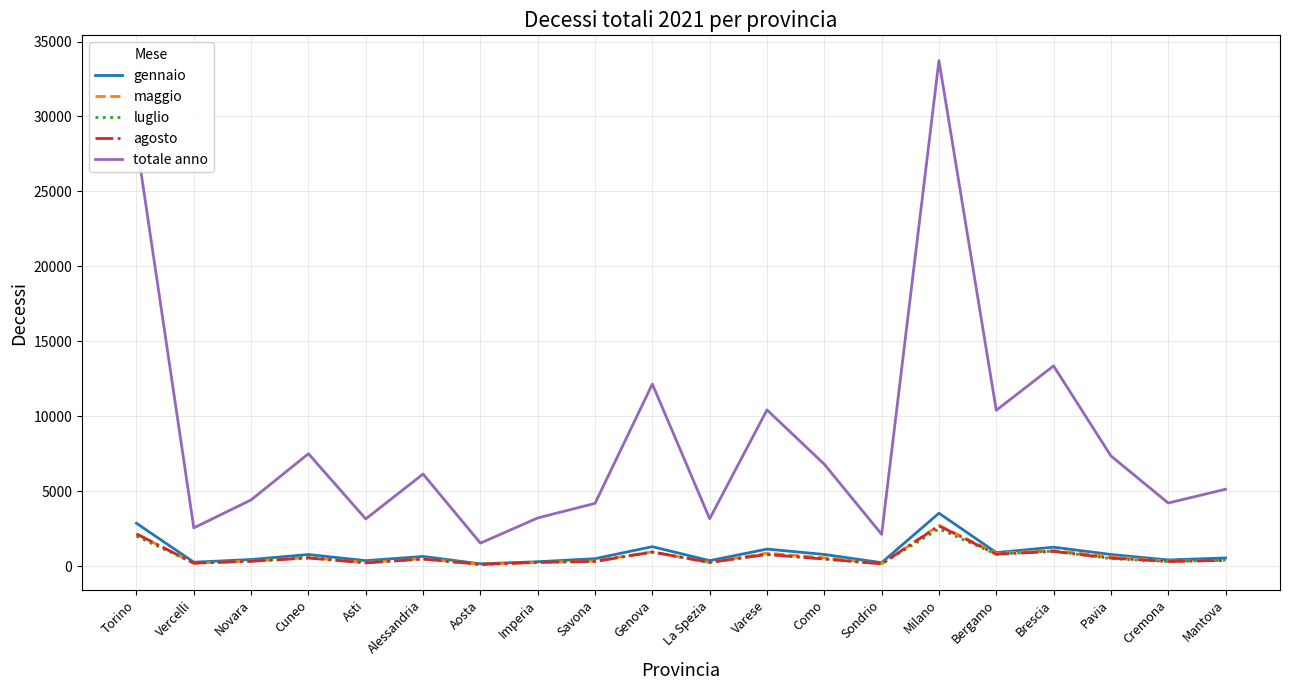

At which label is totale anno closest to 17631?

Brescia